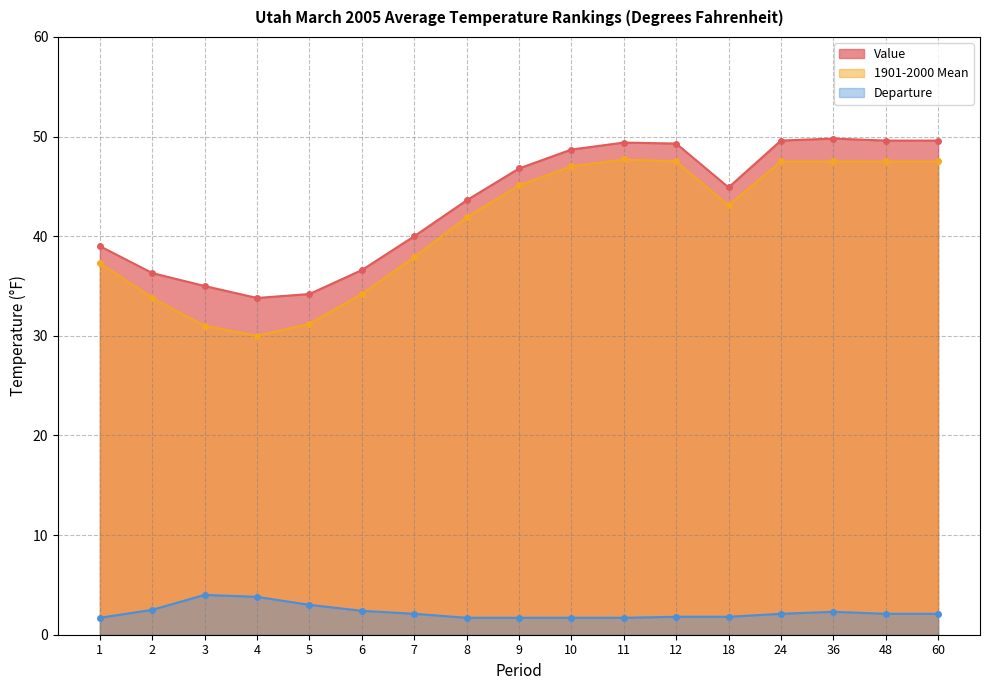

Where is the first local minimum for 1901-2000 Mean?

4